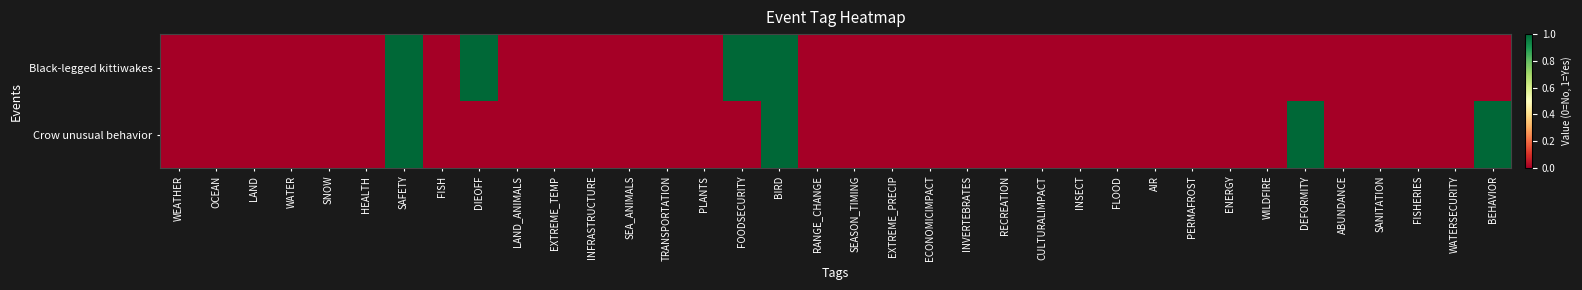

At which category does the chart reach its peak across all series?

SAFETY